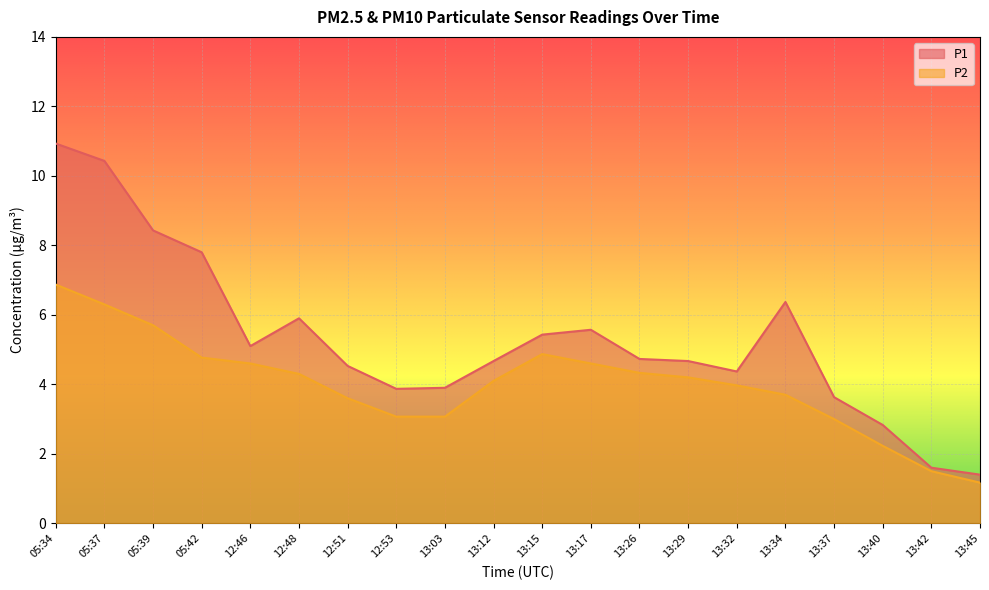

At how many categories does at least one series exceed 9?

2